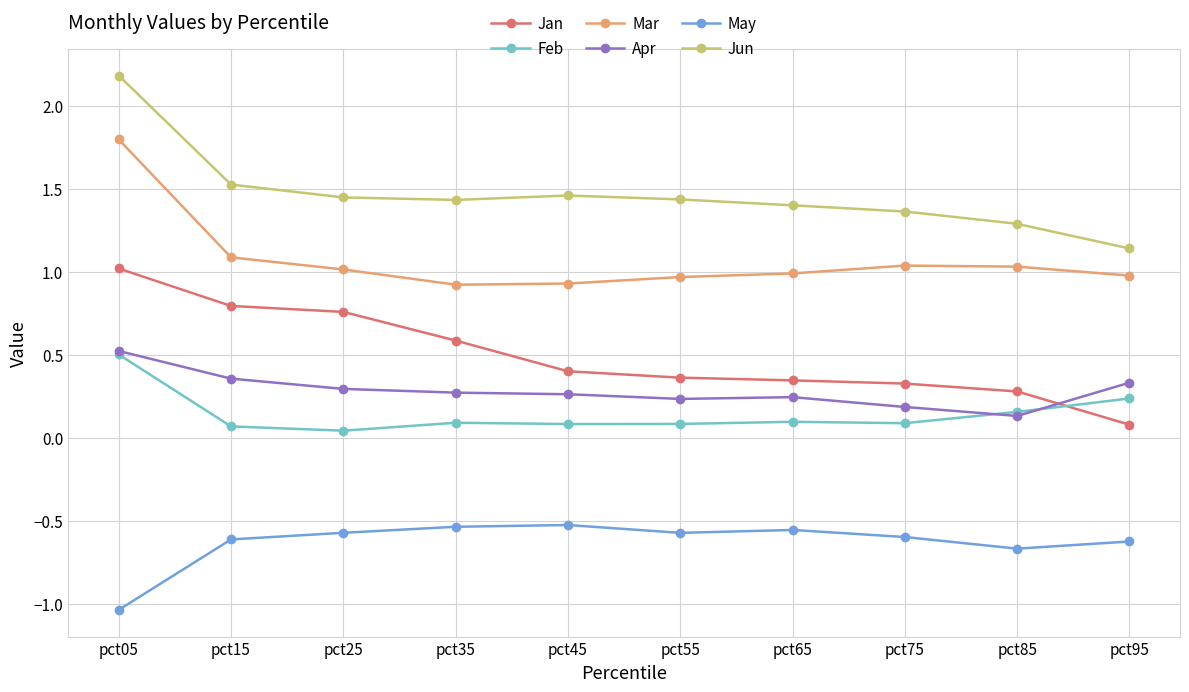

Which label corresponds to the smallest value in the chart?

pct05